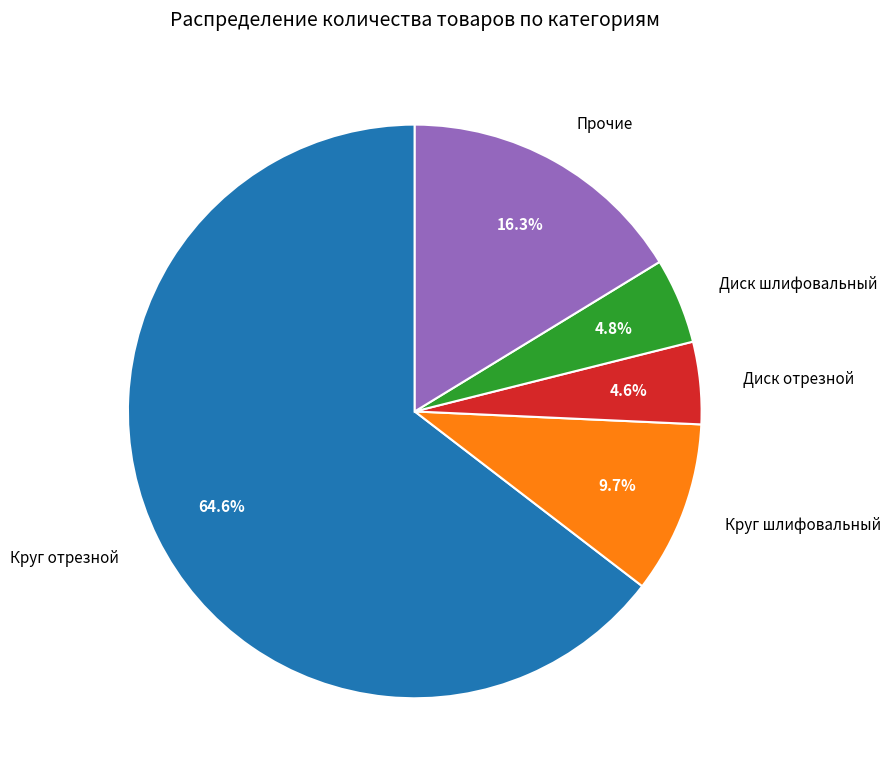

What percentage is NOT represented by Прочие?

83.7%